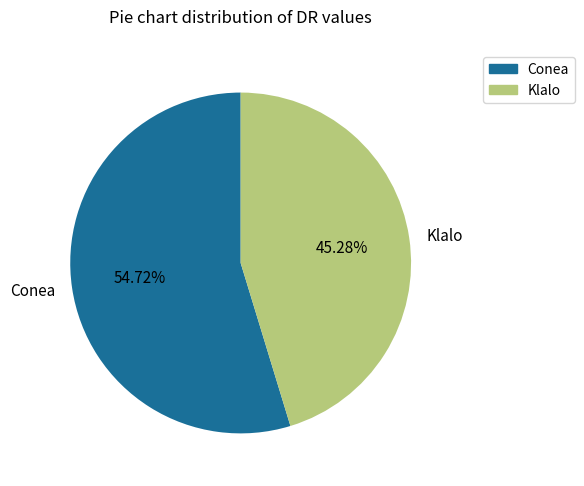

To the nearest percent, what is the difference between the largest and smallest slice percentages?

9%